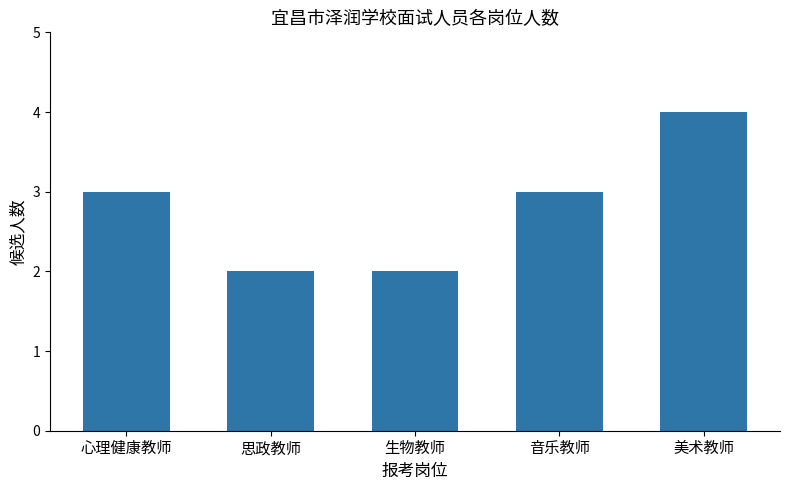

What is the label of the 3rd bar from the left?

生物教师